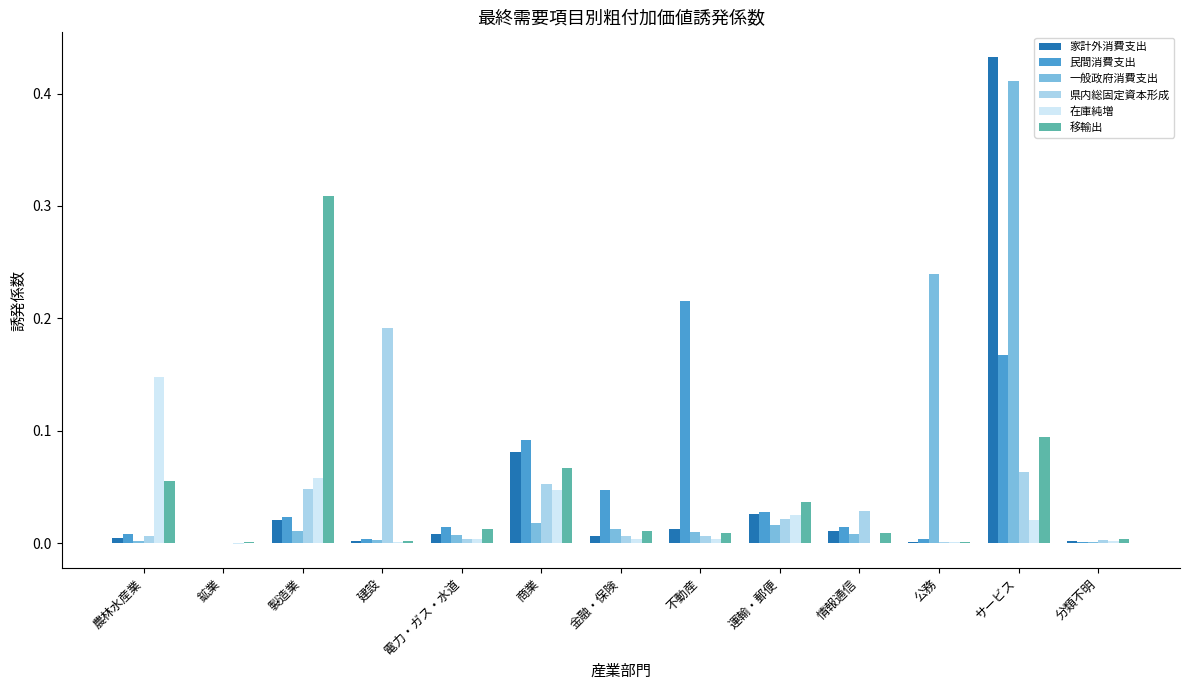

Which series changed the most between 電力・ガス・水道 and 公務?

一般政府消費支出